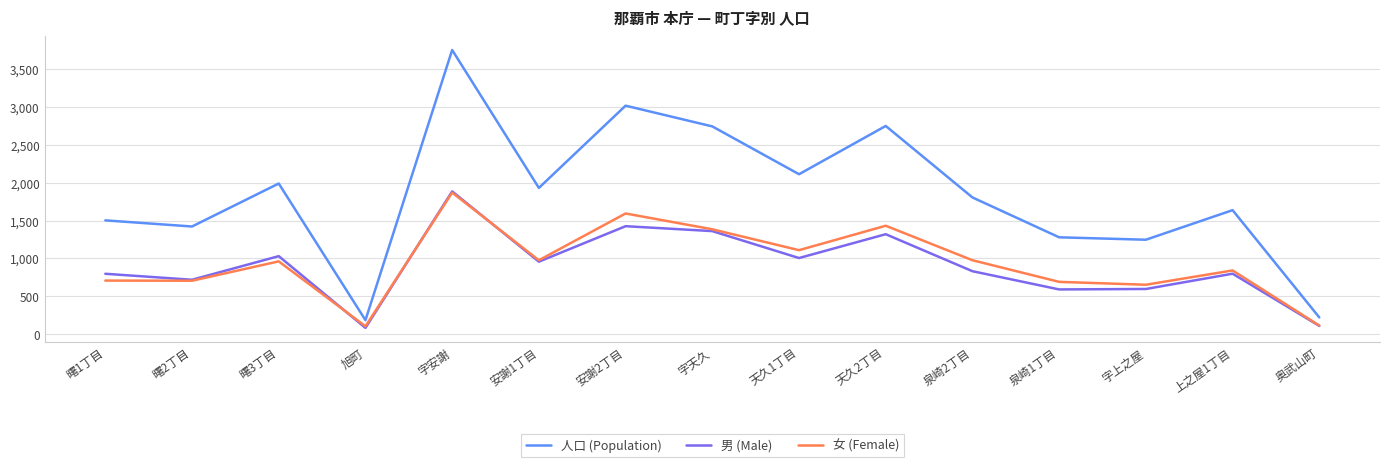

Where is the first local maximum for 女 (Female)?

曙3丁目